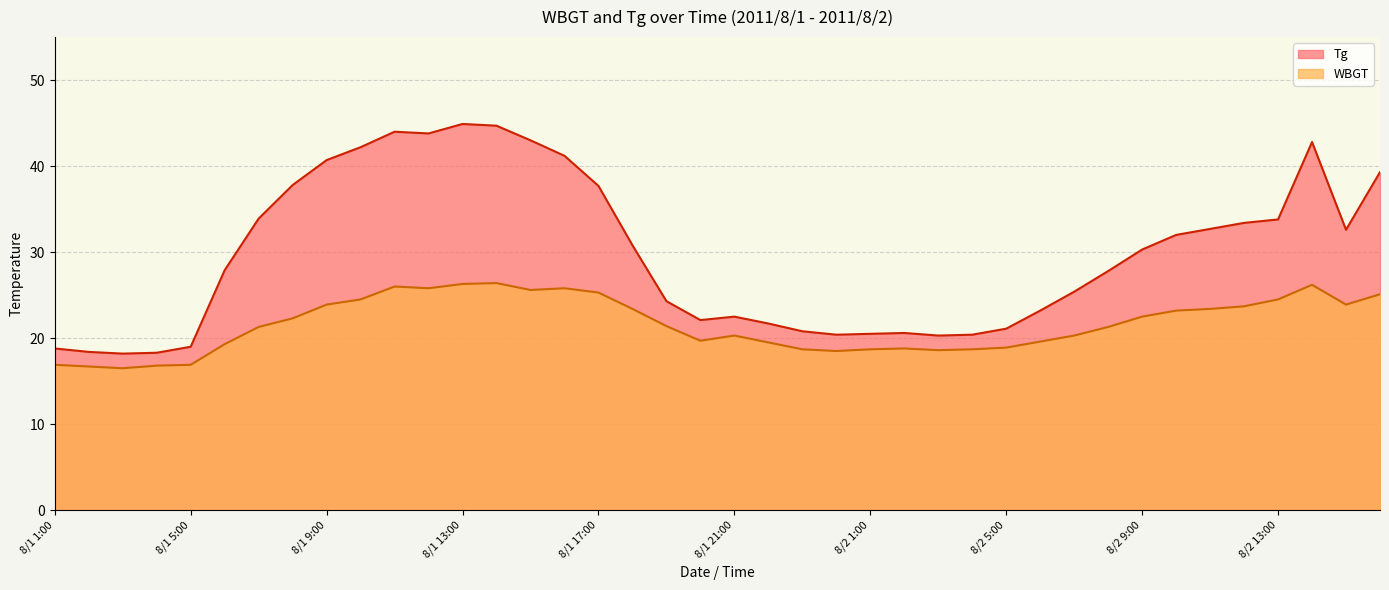

How many values in the Tg series are below 30?

20